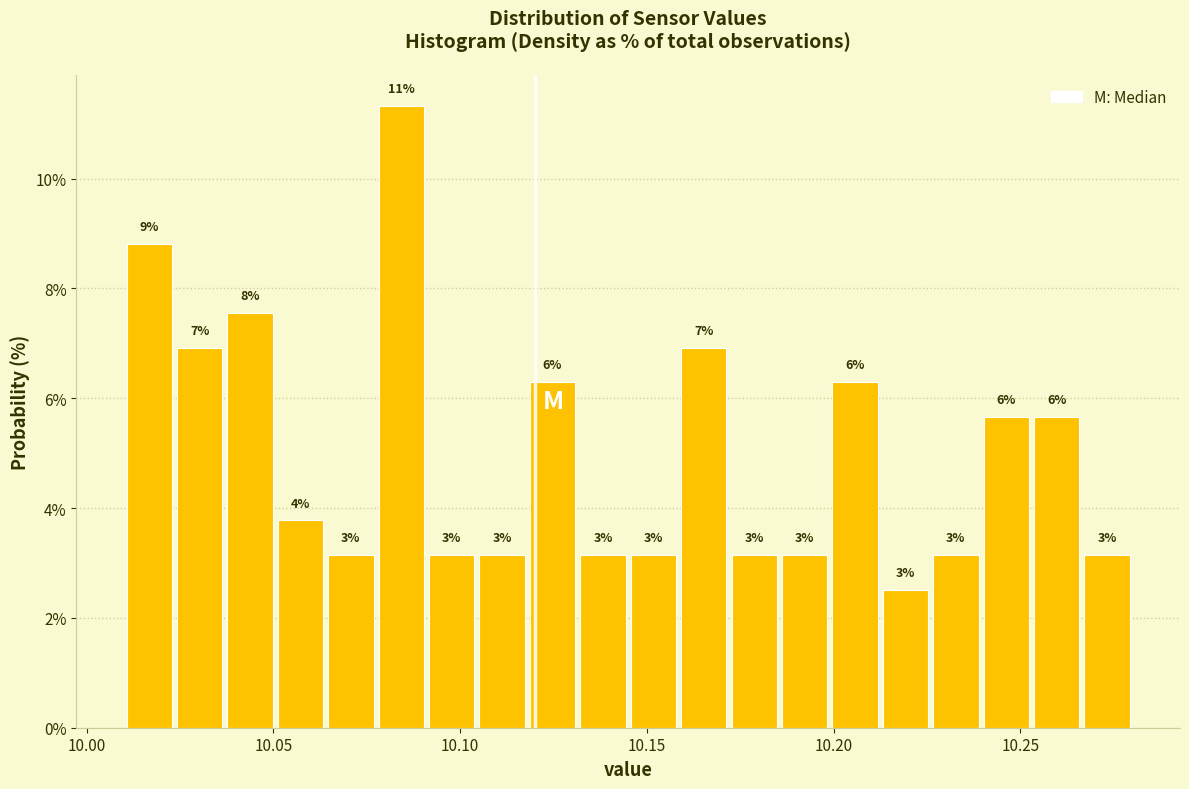

Around what value on the x-axis is the tallest bar? Give the approximate position of its centre, as read against the axis.

10.085